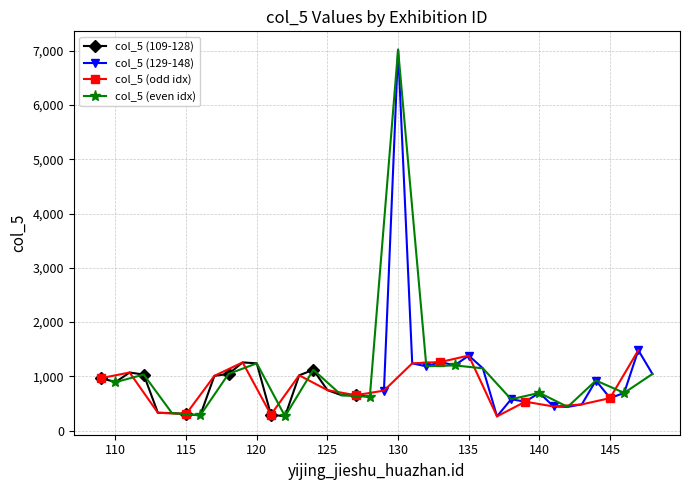

How many series are shown in this chart?

4